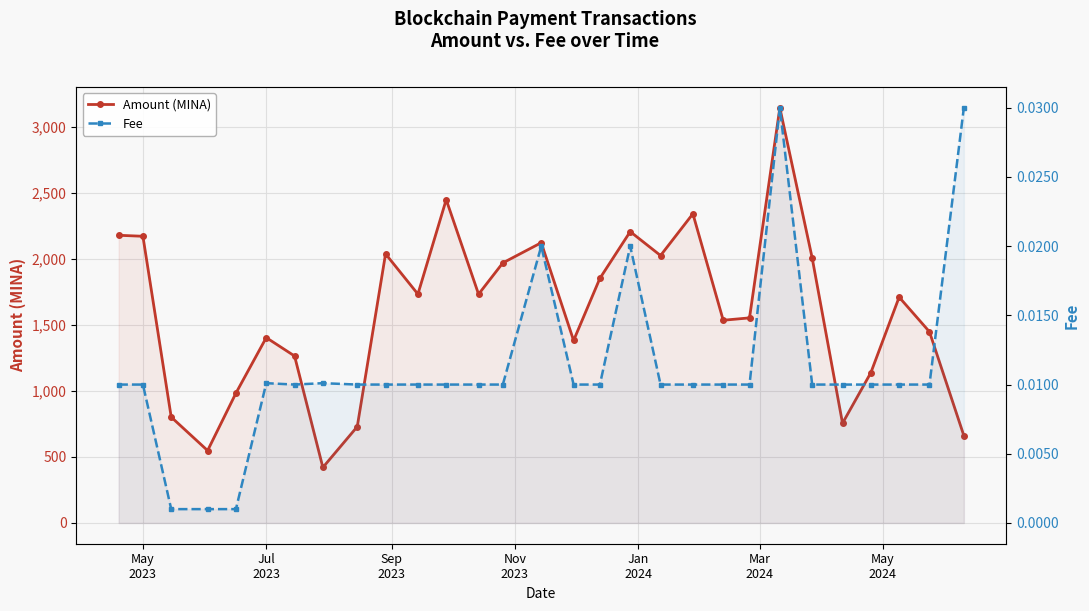

What are all the series names shown in the legend?

Amount (MINA), Fee